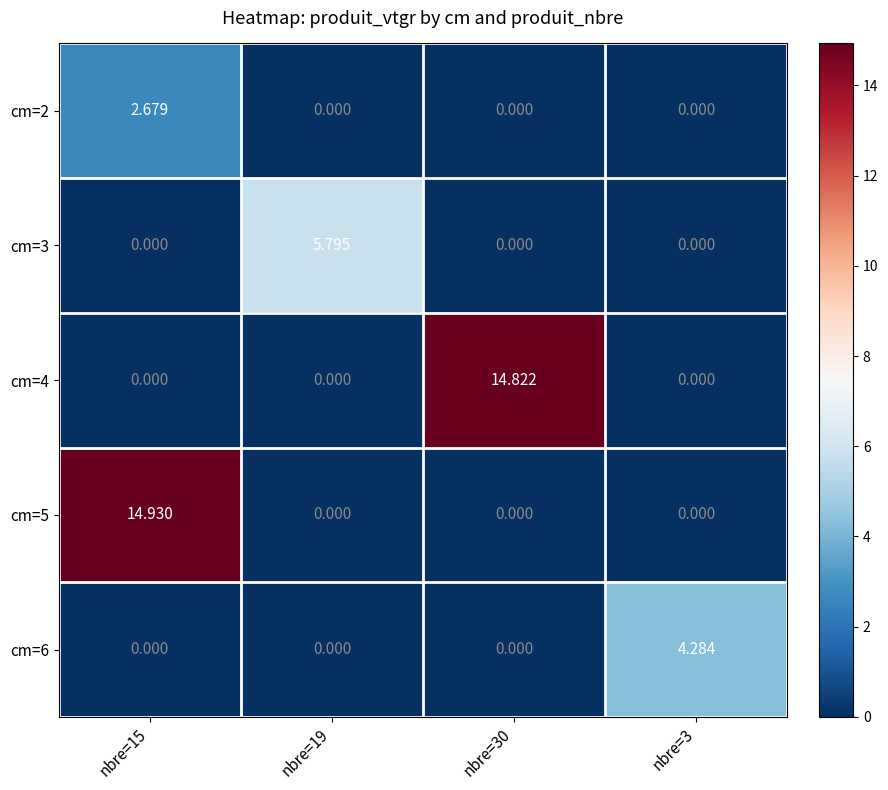

Which series has the largest total across all categories?

cm=5